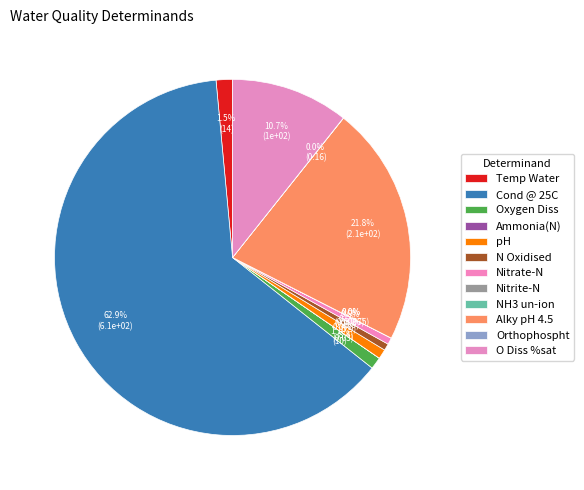

True or false: N Oxidised accounts for 1% of the total.

True